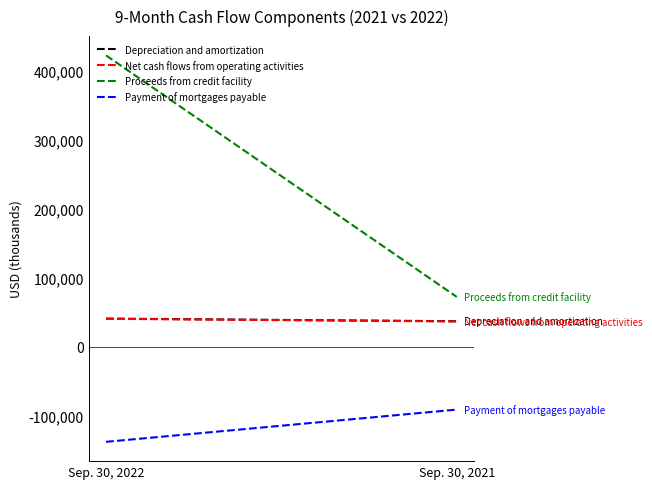

Is this an area chart (filled region under the line)?

No